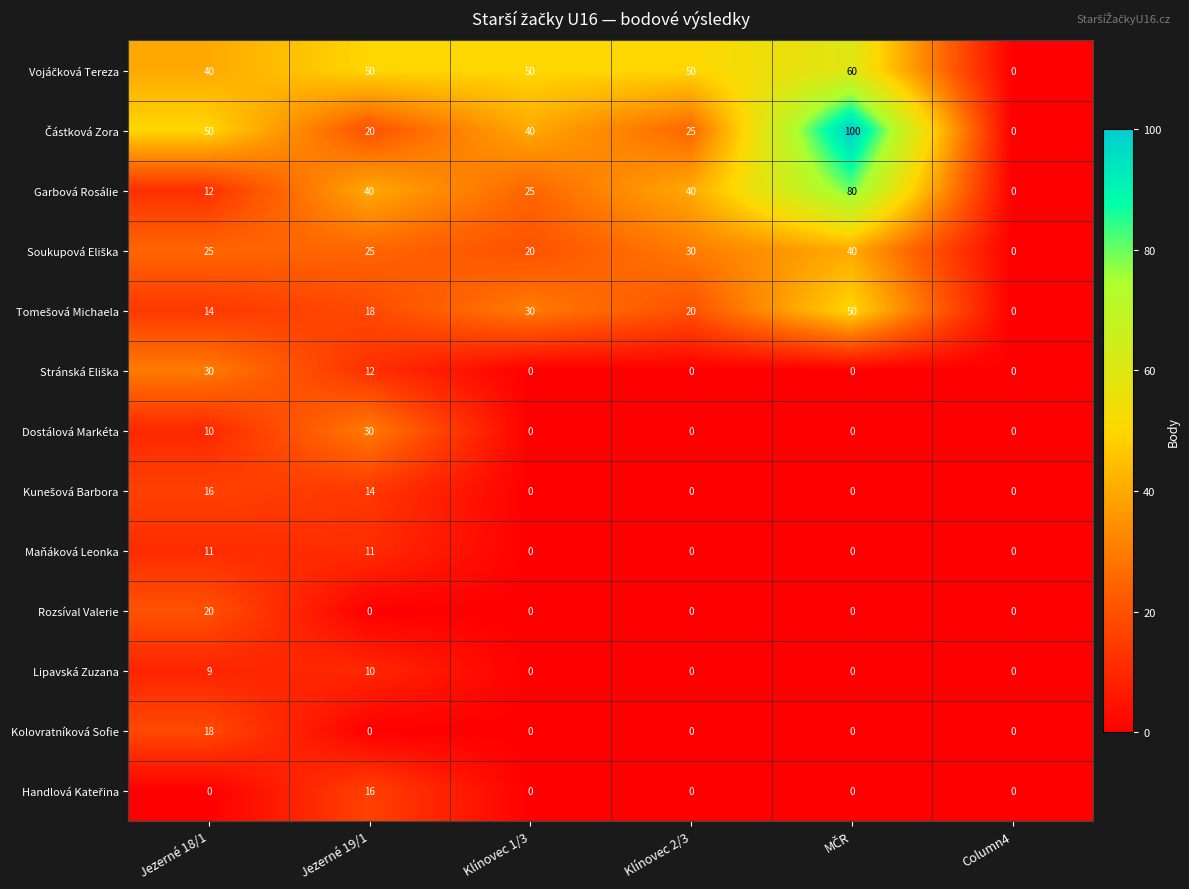

What is the sum of all Kolovratníková Sofie values?

18